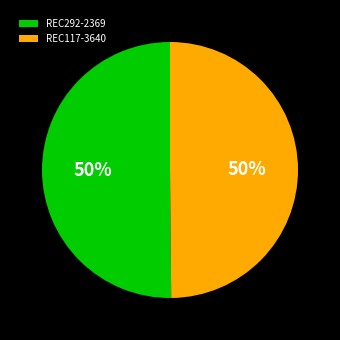

Do REC292-2369 and REC117-3640 together represent more than half of the pie?

Yes